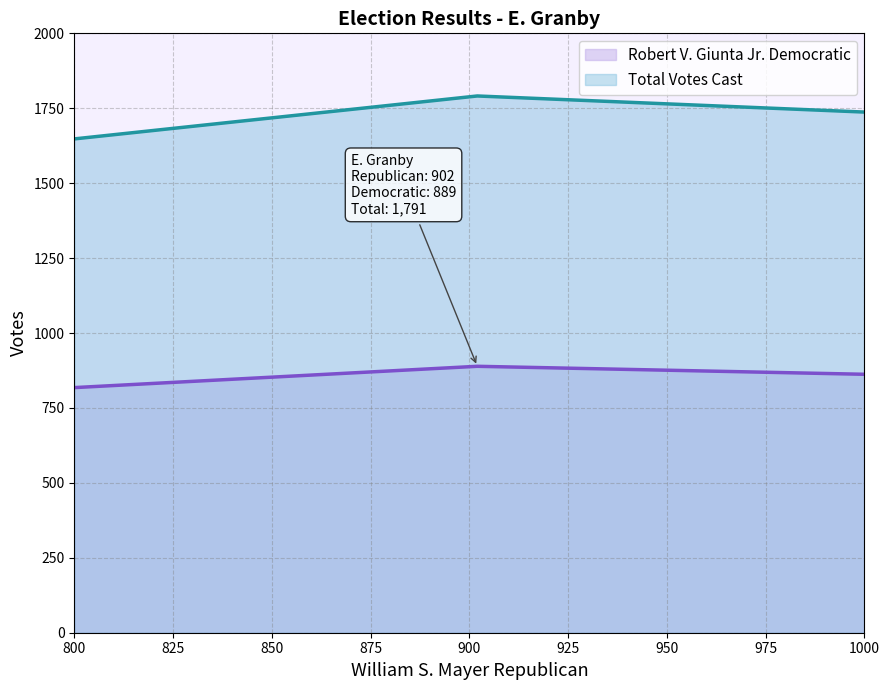

What is the spread (max minus min) of values at 1000?

874.9